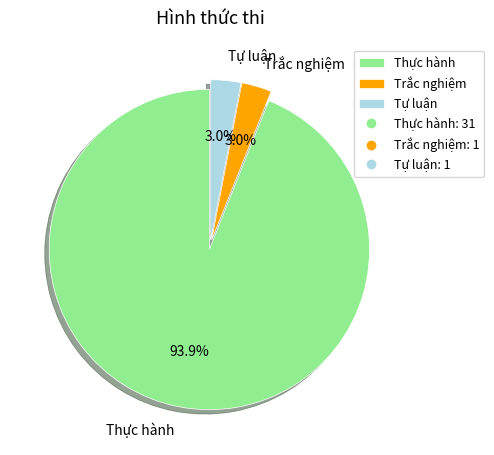

Count the number of slices in the pie.

3